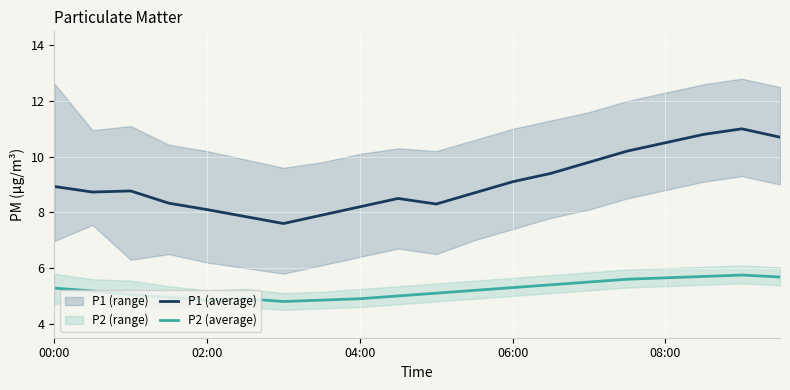

The value of P1 (average) at 04:00 is 8.2. True or false?

True